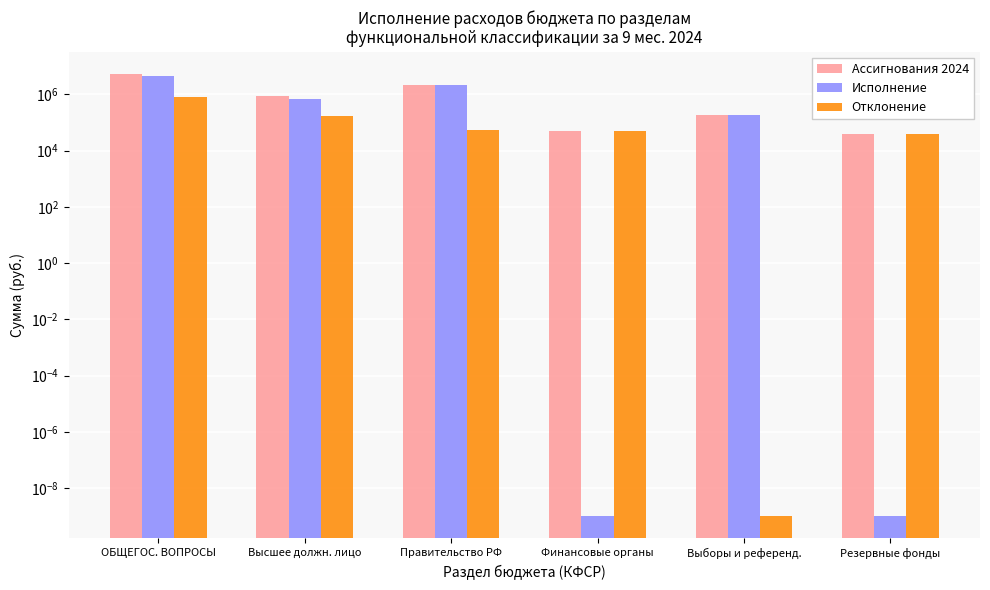

What is the spread (max minus min) of values at Финансовые органы?

51100.0